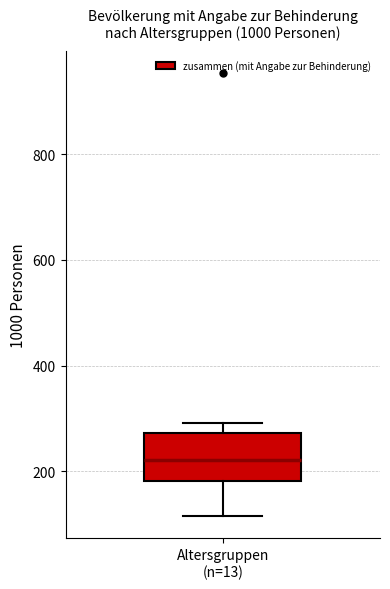

Read this box plot against the y-axis: the position of the median line, the range covered by the box, and the ends of both whiskers. The values are not printed on the chart, so give them approximately, as read against the axis.

median 220, box 180 to 280, whiskers 120 to 300